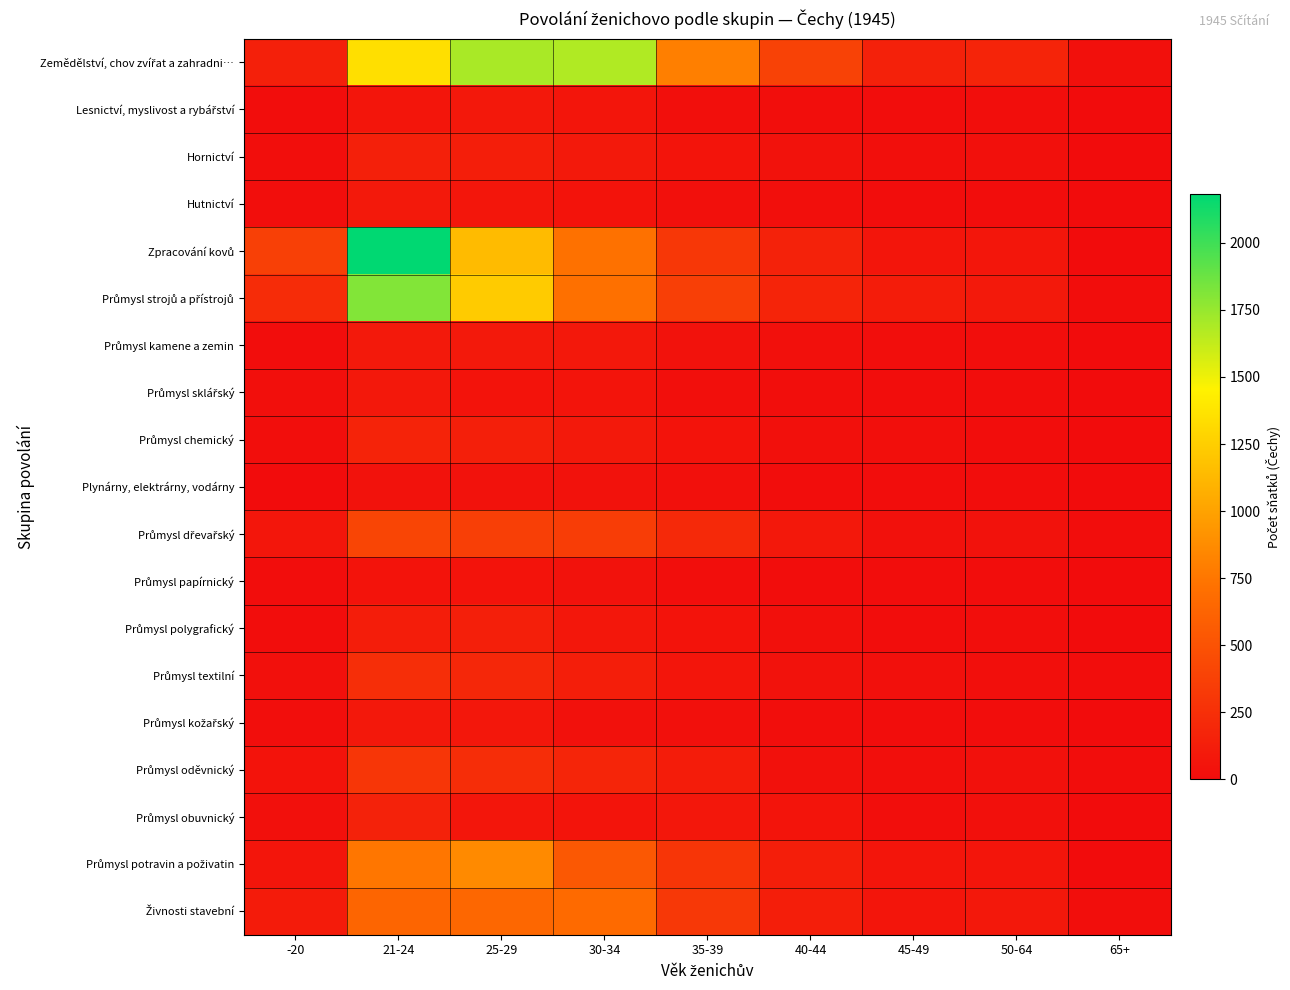

List the series in order of their peak value, highest first.

Zpracování kovů, Průmysl strojů a přístrojů, Zemědělství, chov zvířat a zahradni…, Průmysl potravin a poživatin, Živnosti stavební, Průmysl dřevařský, Průmysl oděvnický, Průmysl textilní, Průmysl chemický, Průmysl obuvnický, Hornictví, Průmysl polygrafický, Hutnictví, Průmysl kamene a zemin, Lesnictví, myslivost a rybářství, Průmysl kožařský, Průmysl sklářský, Průmysl papírnický, Plynárny, elektrárny, vodárny